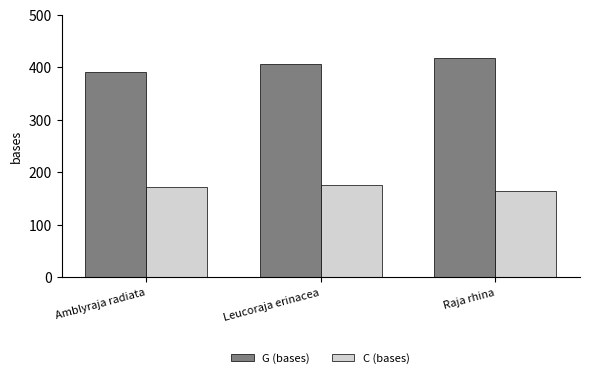

Reading left to right, extract all data points from this chart.

G (bases): 391	407	417
C (bases): 172	175	164